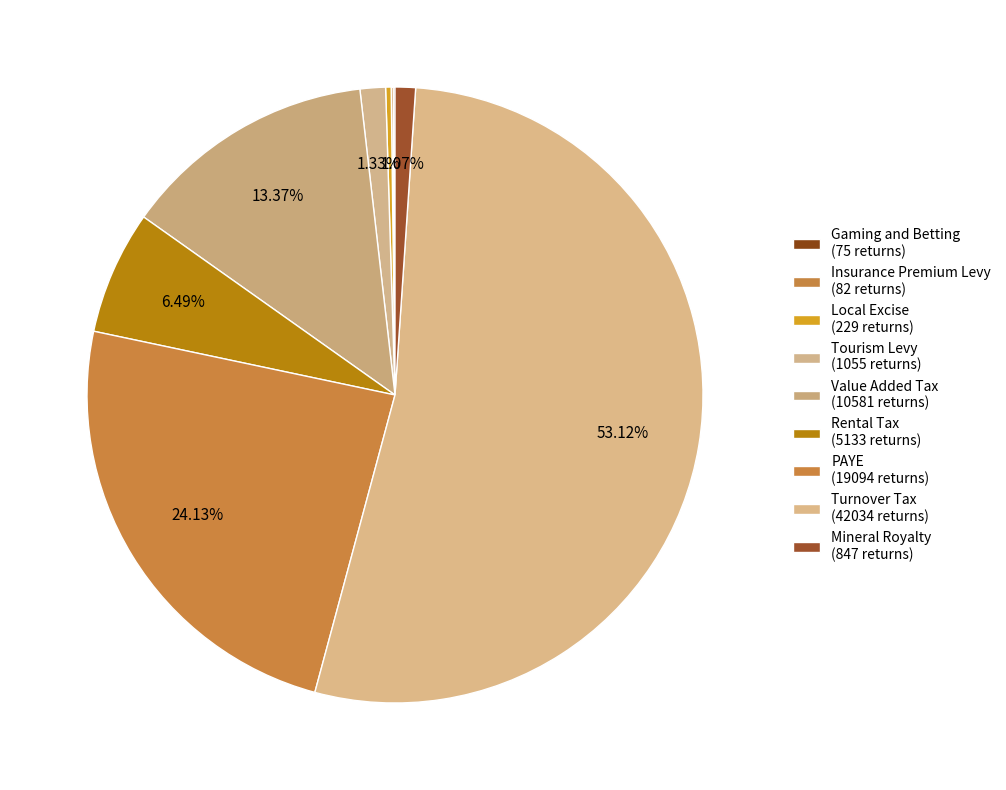

To the nearest percent, what is the average slice percentage?

11%